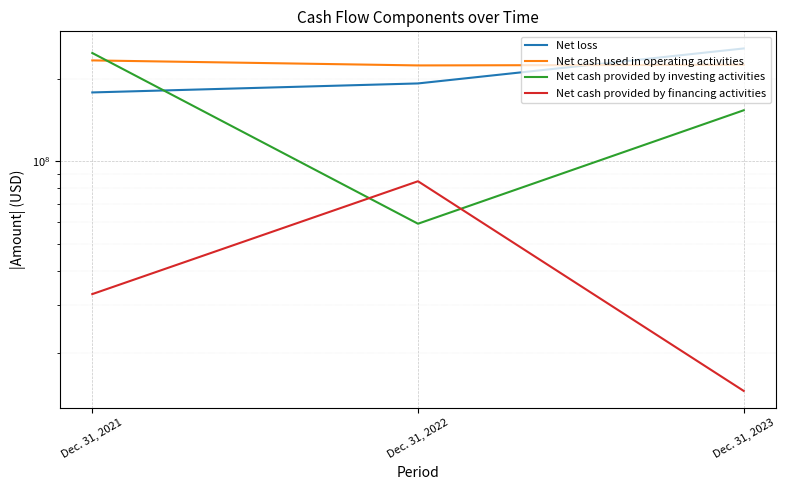

What is the spread (max minus min) of values at Dec. 31, 2021?

215341000